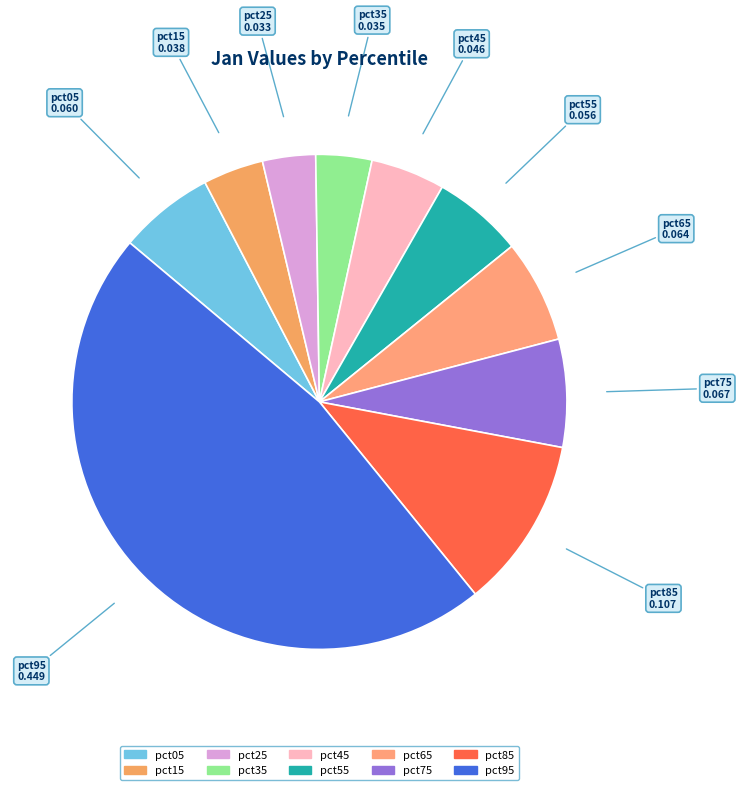

Between pct55 and pct15, which is larger?

pct55